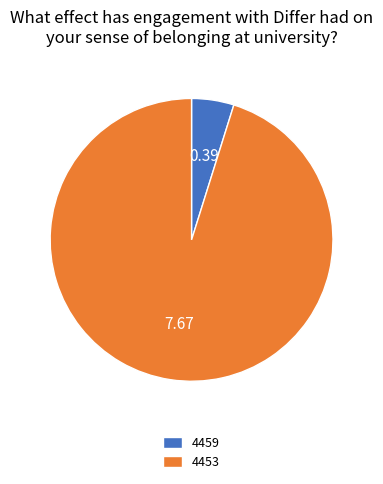

Rank the categories by value from lowest to highest.

4459, 4453